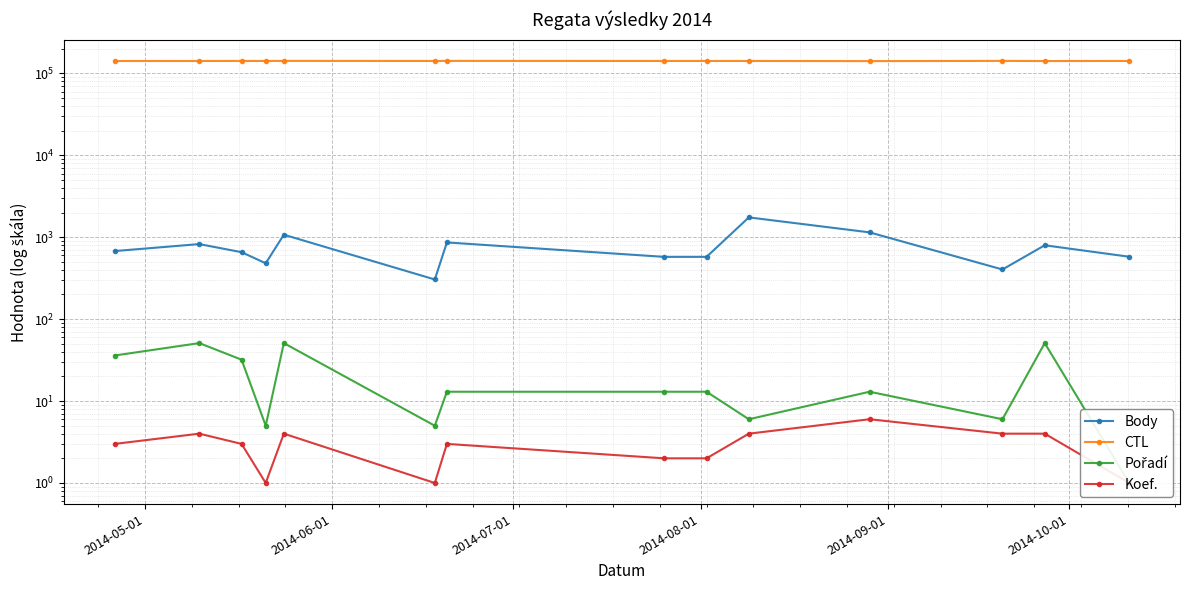

At how many categories does at least one series exceed 60662?

14